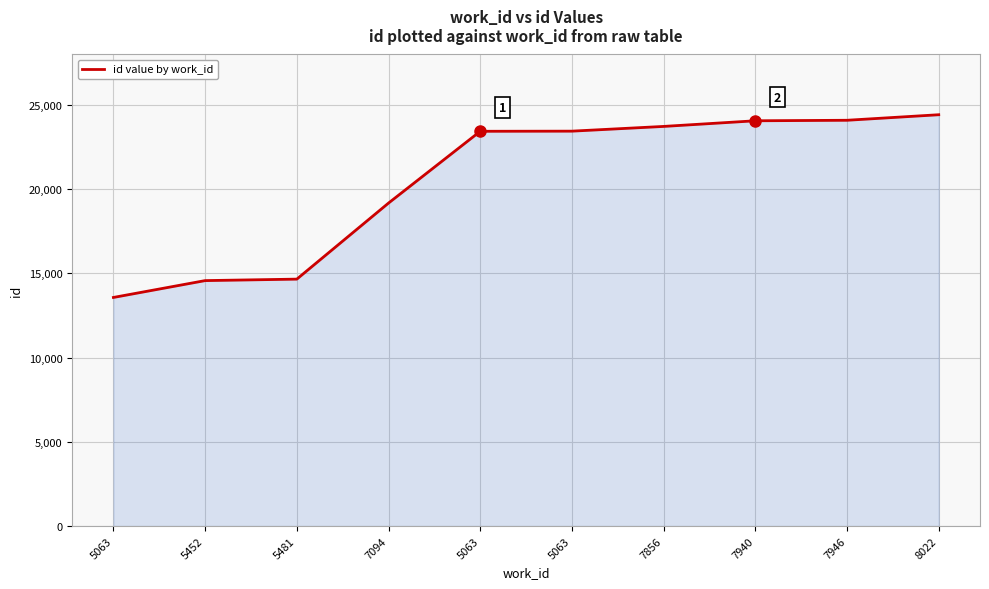

What is the sum of all values?

205186